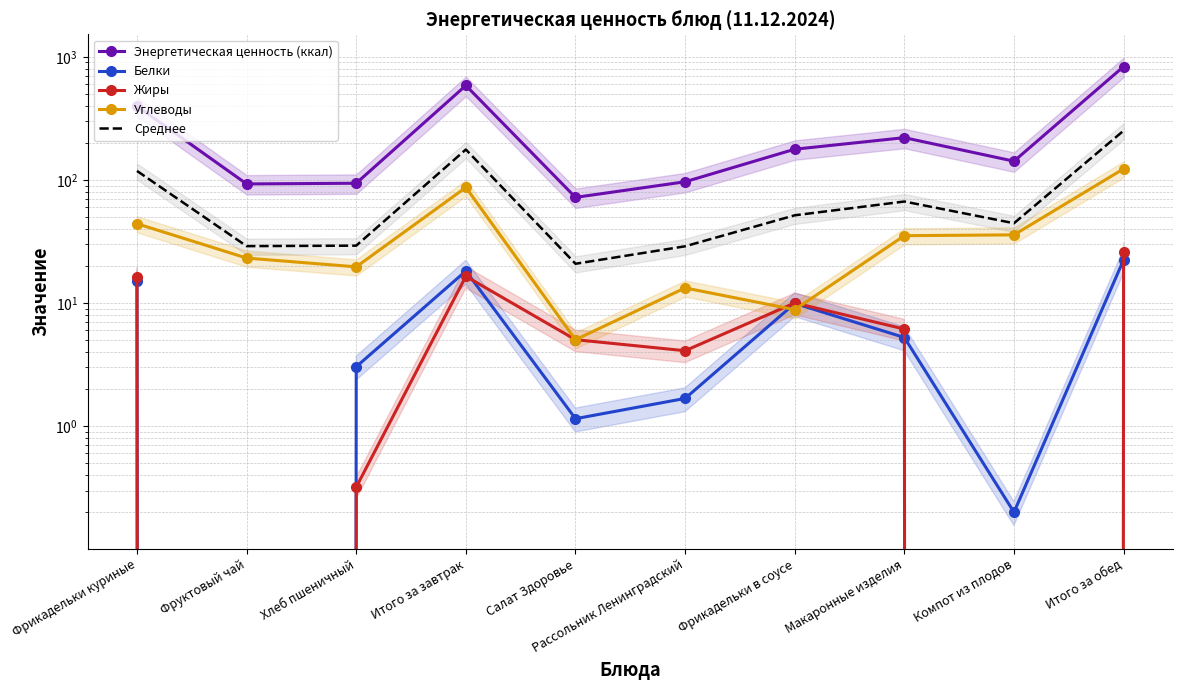

Reading left to right, what are all the values shown in this chart?

Энергетическая ценность (ккал): 398.2	92.8	94.0	585.0	72.2	96.6	177.7	220.5	142.0	833.7
Белки: 15.2	0.0	3.0	18.2	1.1	1.7	9.9	5.2	0.2	22.5
Жиры: 16.2	0.0	0.3	16.5	5.0	4.1	10.0	6.2	0.0	25.9
Углеводы: 44.1	23.2	19.7	87.0	5.0	13.3	8.8	35.2	35.8	123.2
Среднее: 118.4	29.0	29.3	176.7	20.9	28.9	51.6	66.8	44.5	251.3